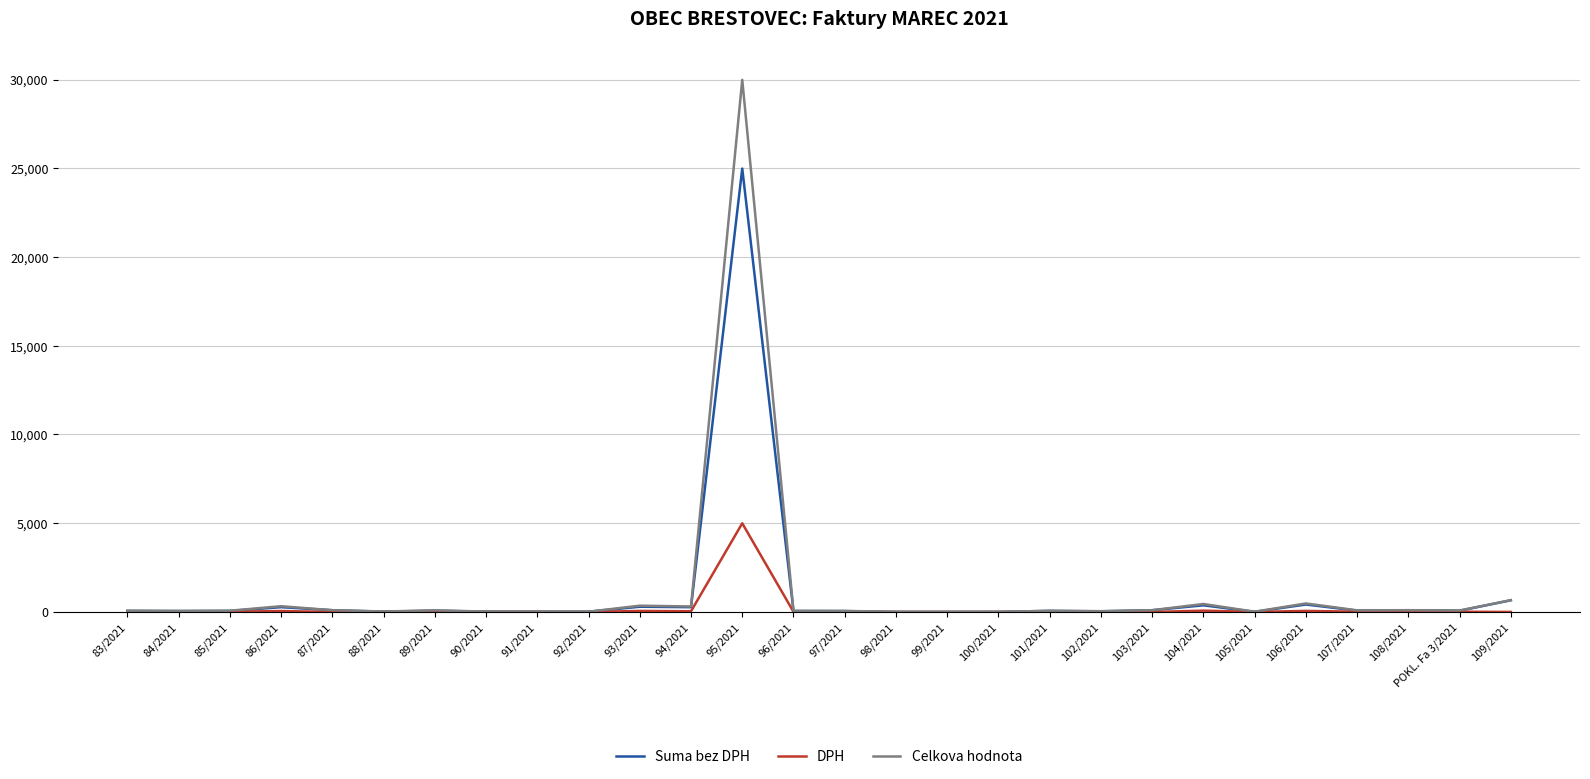

Is it true that DPH equals 0.0 at 87/2021?

True